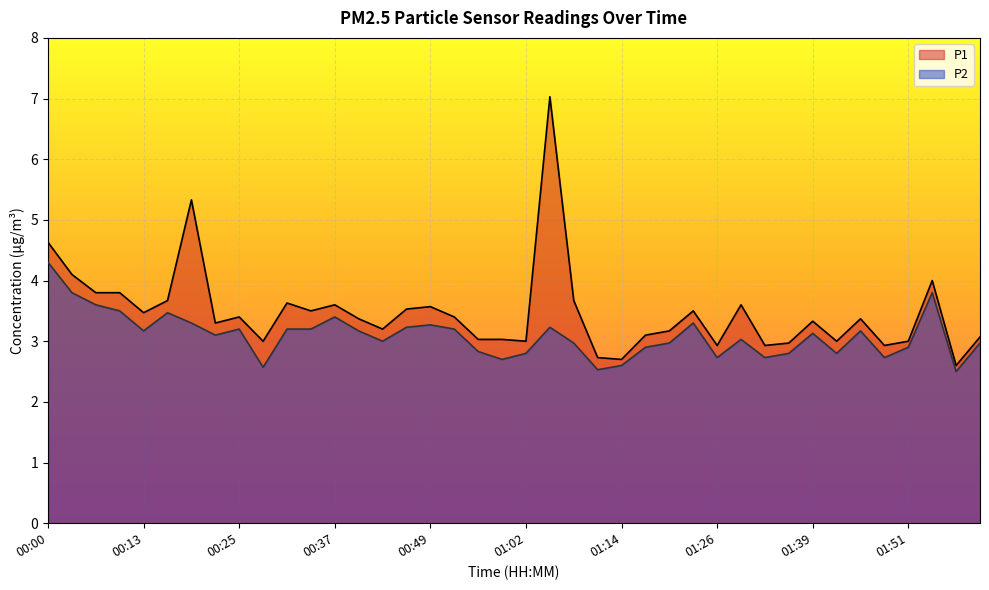

Where is P1 nearest to the value 4?

01:54